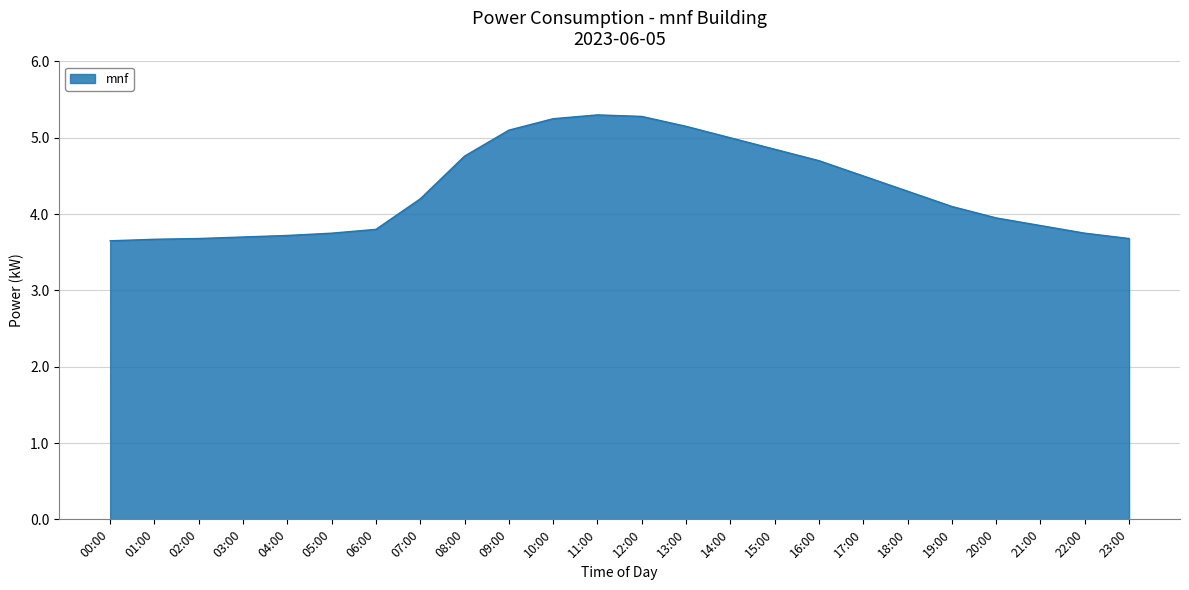

How many lines are shown in the chart?

1